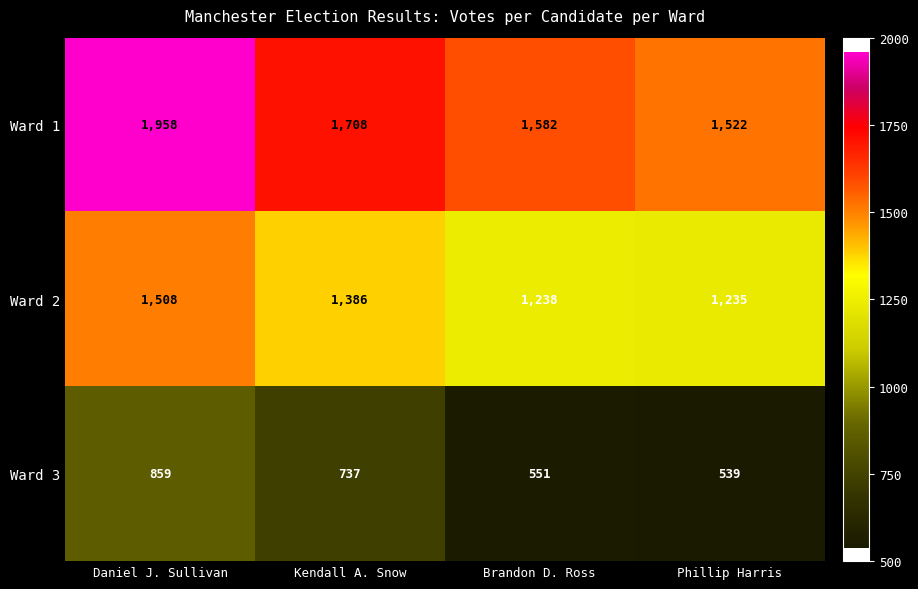

How many values in the Ward 3 series are below 737?

2